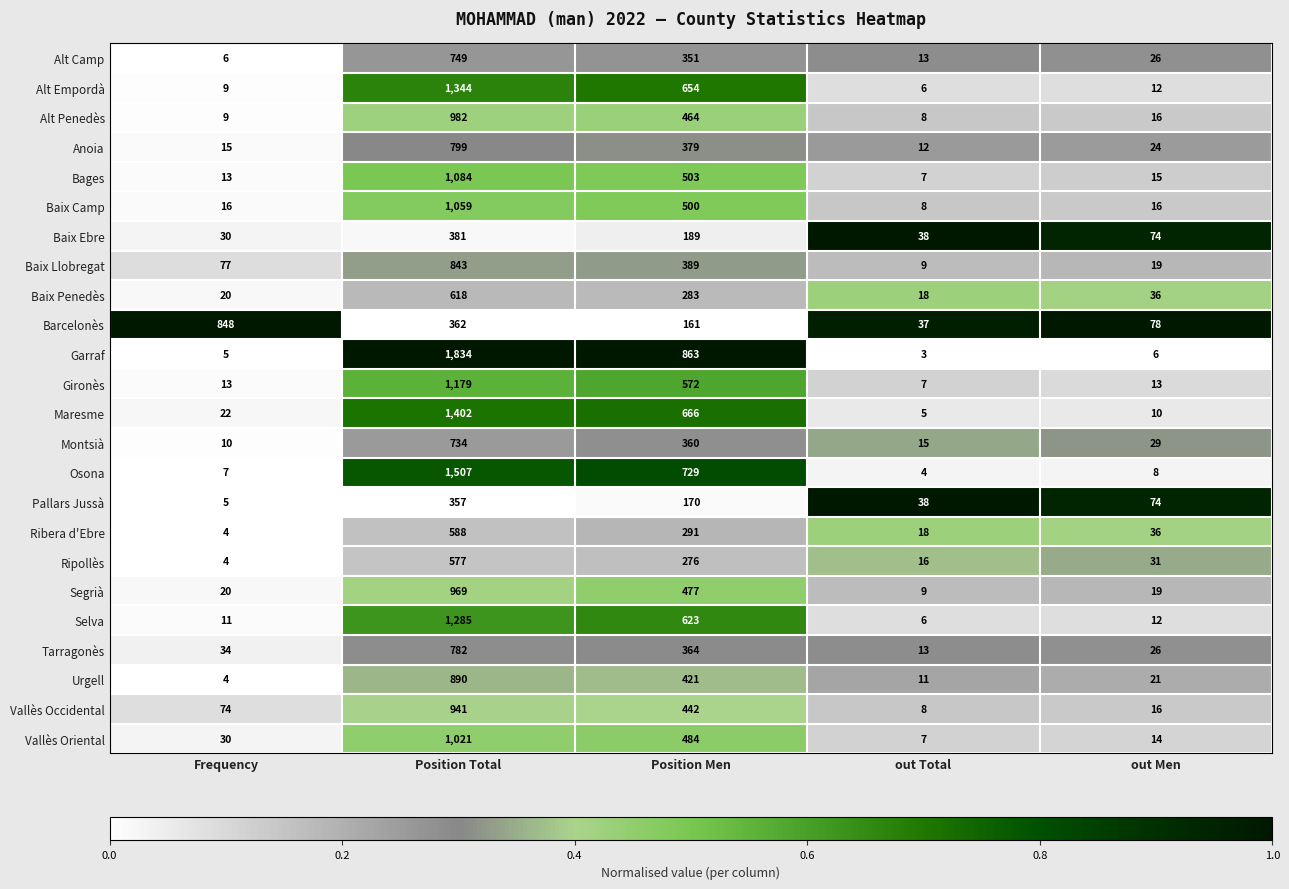

Which series has the largest total across all categories?

Garraf